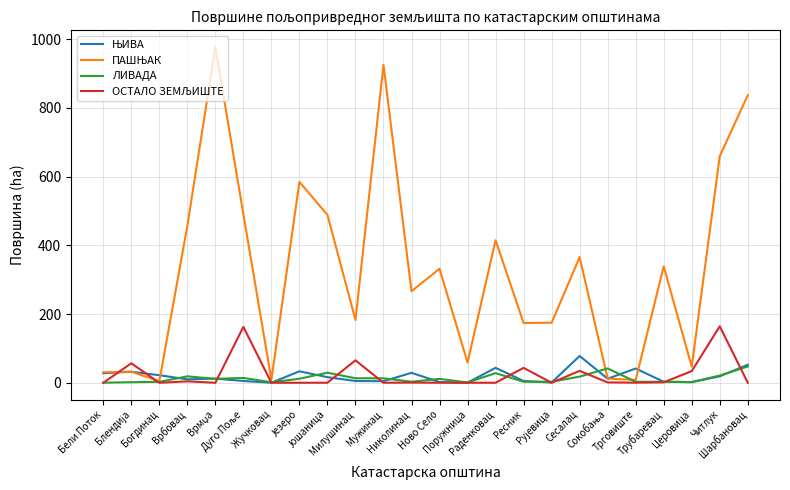

What is the greatest value displayed?

976.7